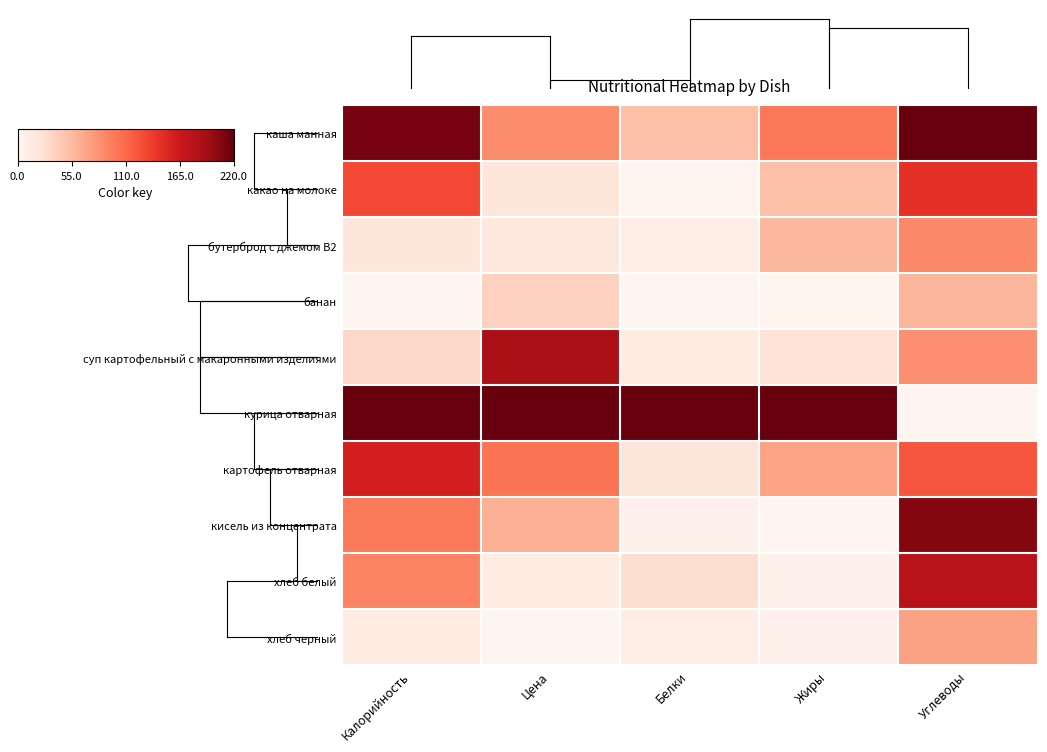

Which label corresponds to the smallest value in the chart?

Калорийность